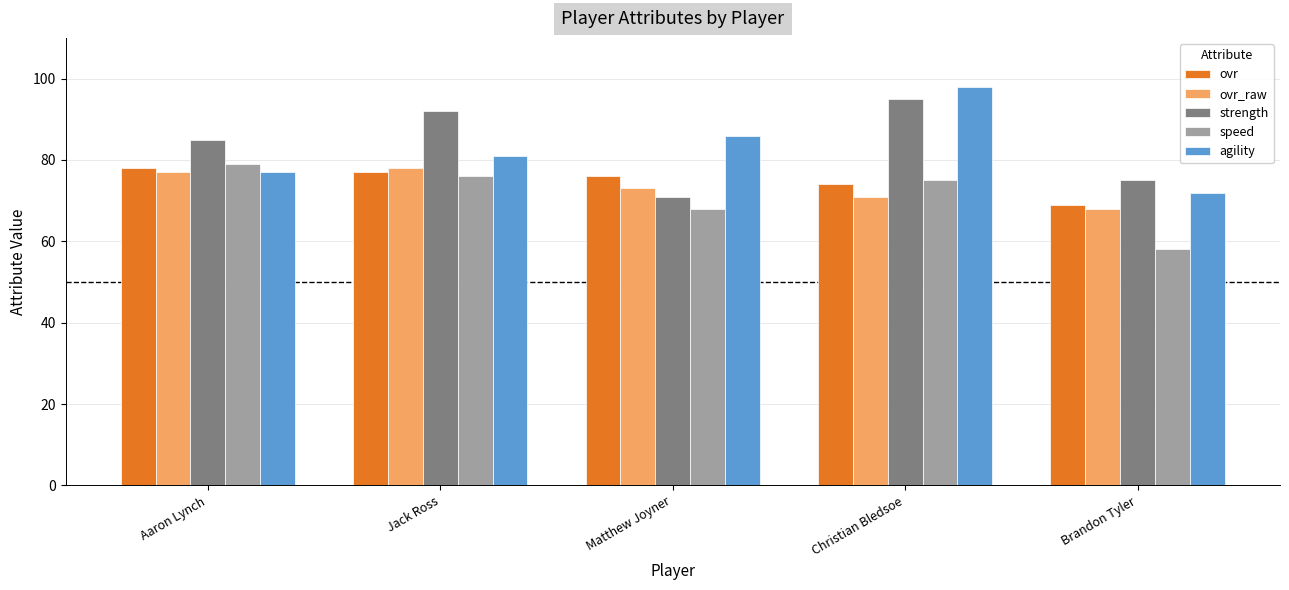

Reading right to left, extract all data points from this chart.

ovr: Brandon Tyler=69	Christian Bledsoe=74	Matthew Joyner=76	Jack Ross=77	Aaron Lynch=78
ovr_raw: Brandon Tyler=68	Christian Bledsoe=71	Matthew Joyner=73	Jack Ross=78	Aaron Lynch=77
strength: Brandon Tyler=75	Christian Bledsoe=95	Matthew Joyner=71	Jack Ross=92	Aaron Lynch=85
speed: Brandon Tyler=58	Christian Bledsoe=75	Matthew Joyner=68	Jack Ross=76	Aaron Lynch=79
agility: Brandon Tyler=72	Christian Bledsoe=98	Matthew Joyner=86	Jack Ross=81	Aaron Lynch=77